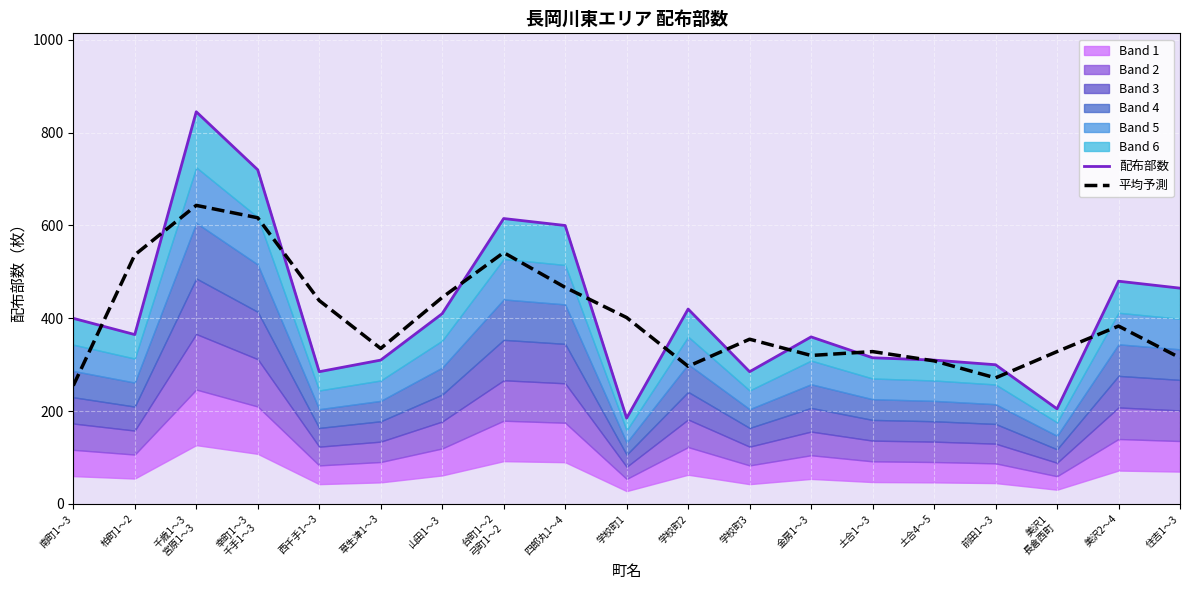

What is the maximum value for 平均予測?

643.3